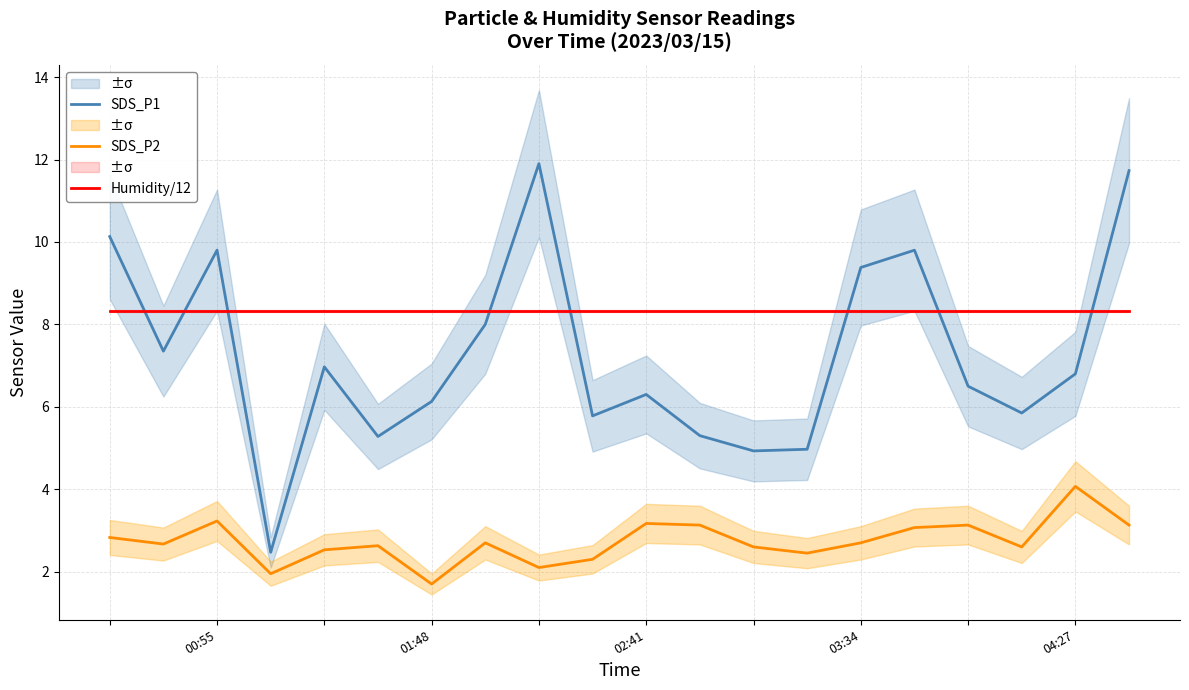

Rank the series at 13 from highest to lowest value.

Humidity/12, SDS_P1, SDS_P2